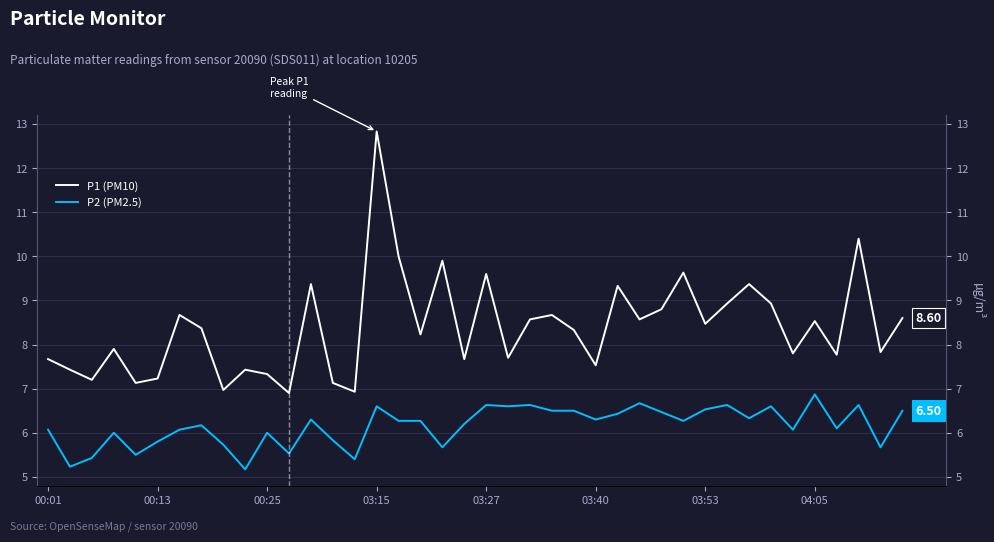

True or false: P2 (PM2.5) and P1 (PM10) cross at least once.

False